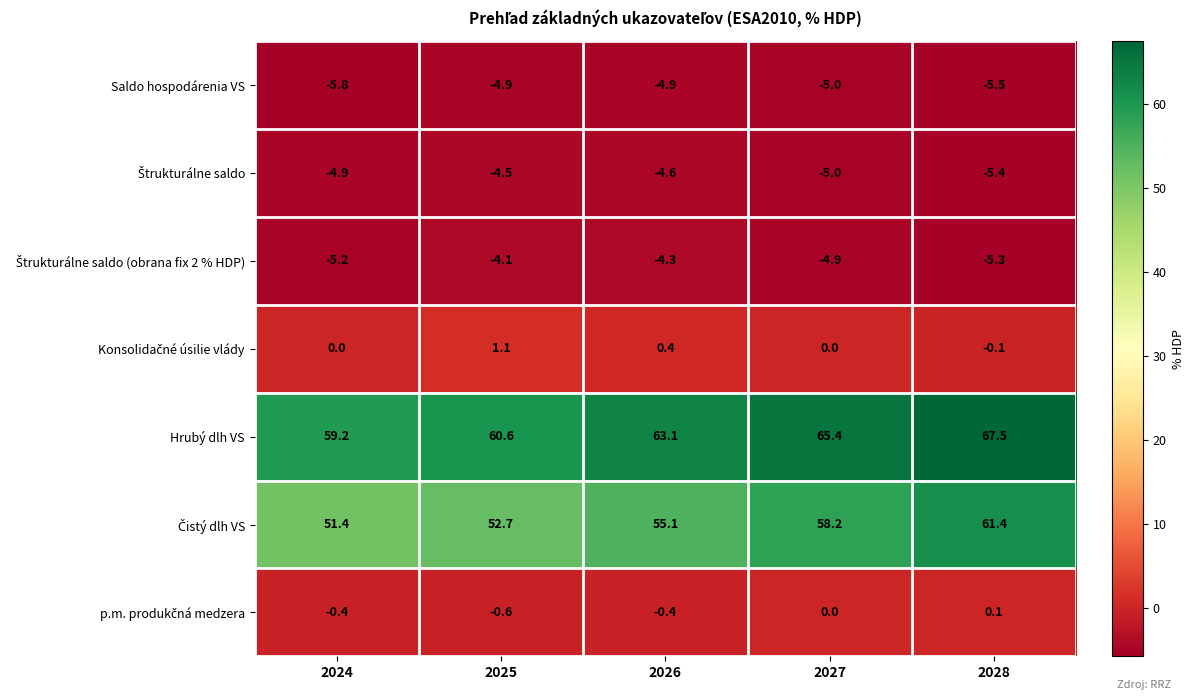

What is the maximum value shown in the chart?

67.5